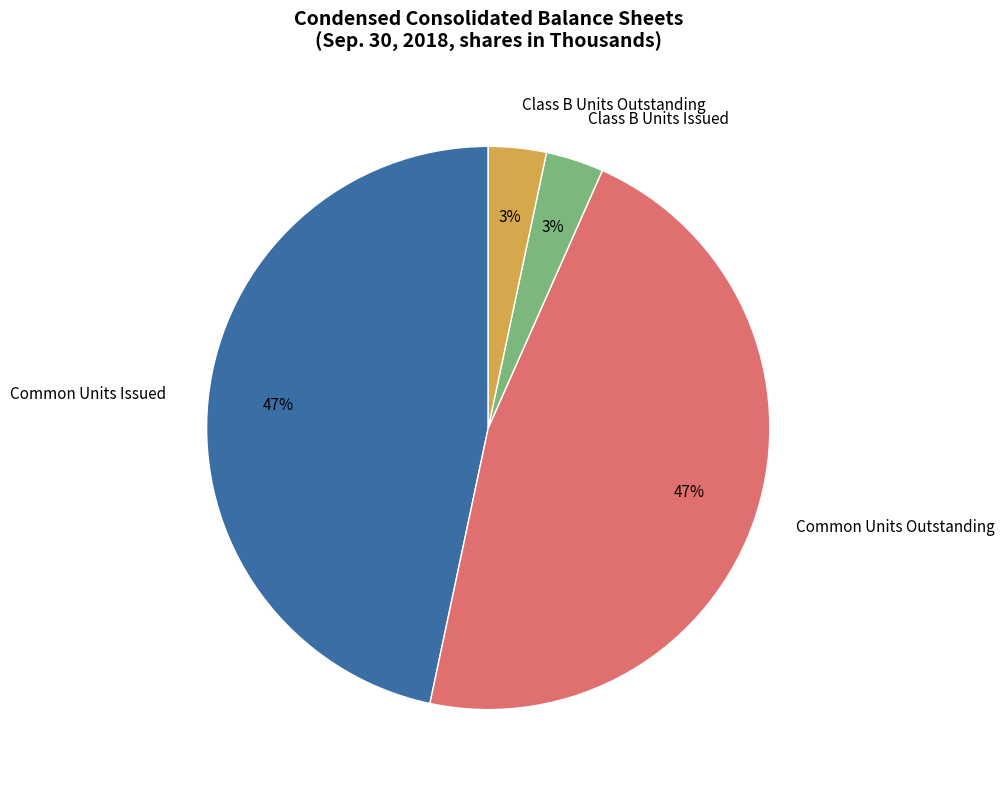

To the nearest percent, what is the combined percentage of Common Units Issued and Class B Units Outstanding?

50%